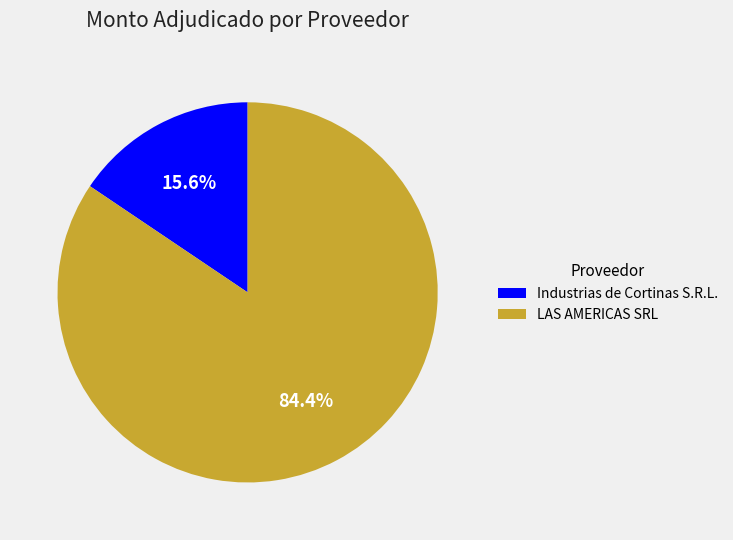

To the nearest percent, what is the combined percentage of Industrias de Cortinas S.R.L. and LAS AMERICAS SRL?

100%